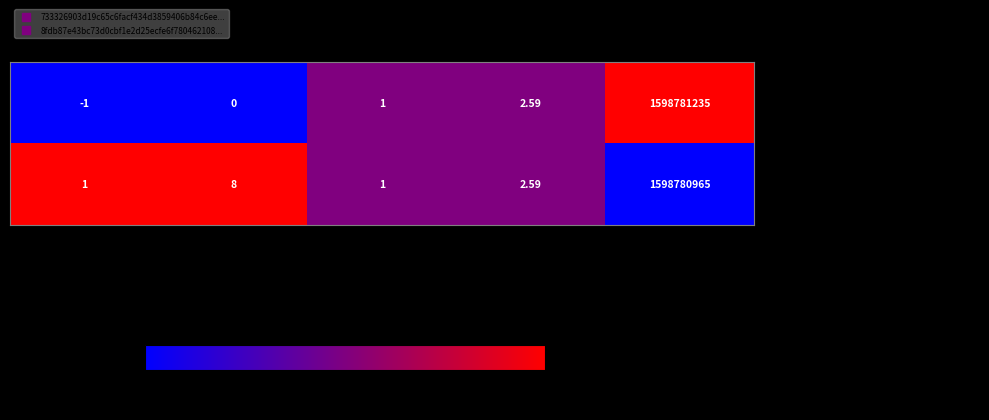

What is the spread (max minus min) of values at io_index?

8.0